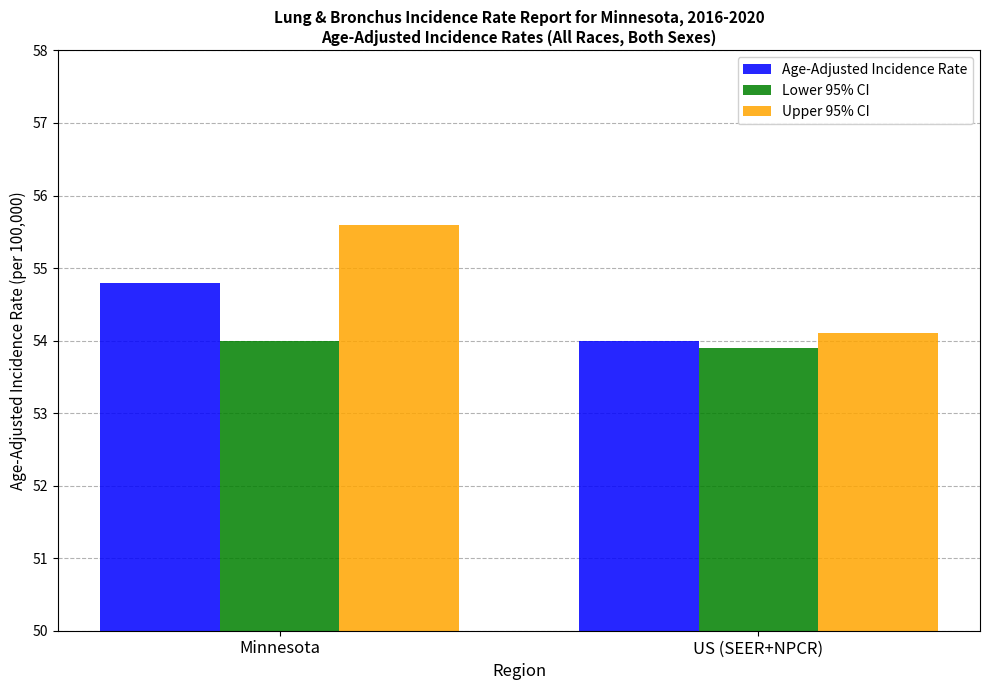

Read the Lower 95% CI value at Minnesota.

54.0